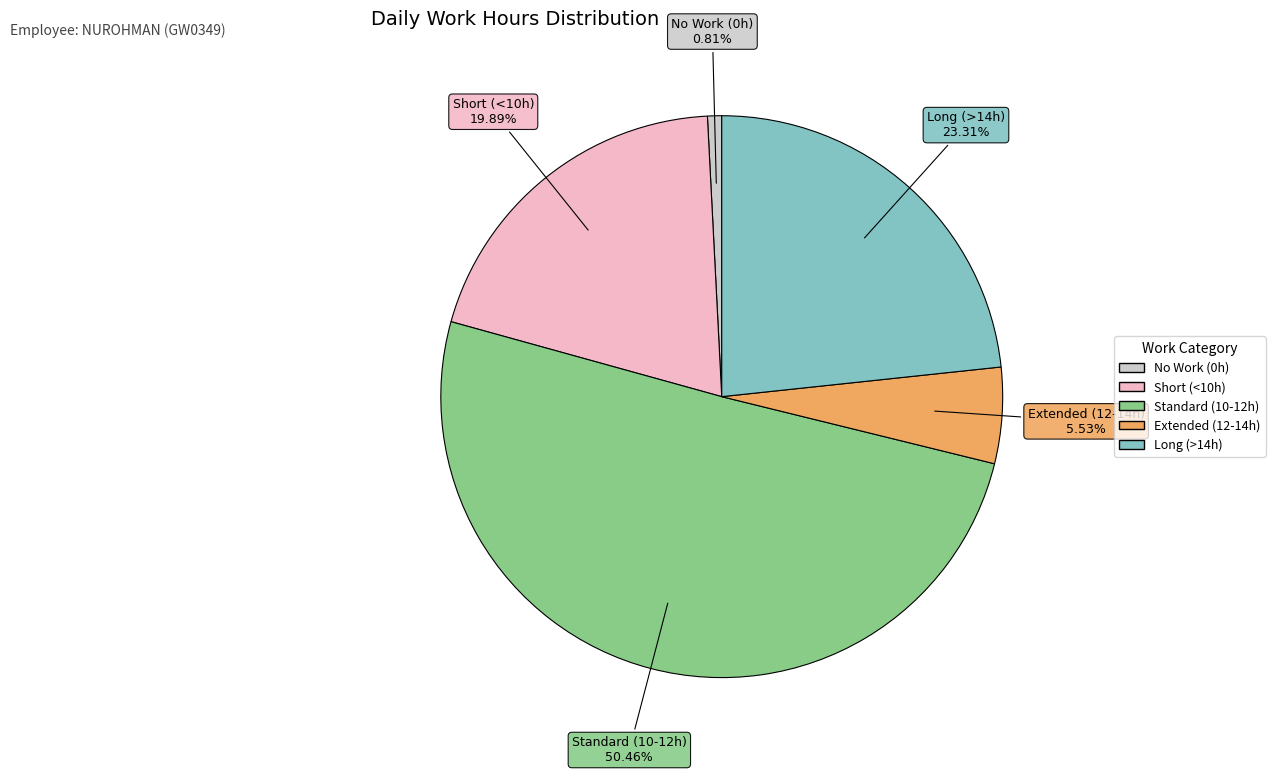

Is there a majority slice in this chart?

Yes